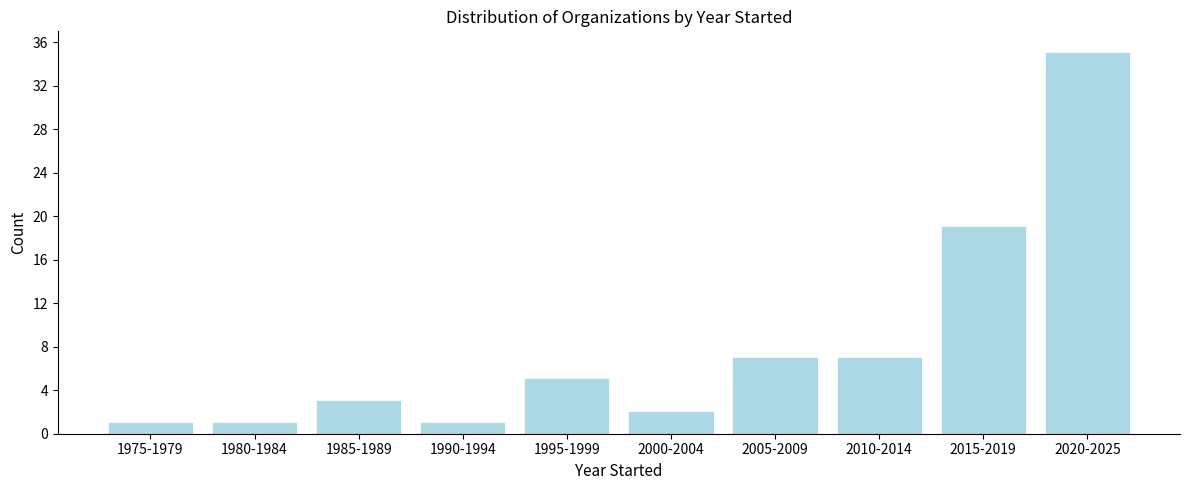

Reading left to right, extract all data points from this chart.

1	1	3	1	5	2	7	7	19	35